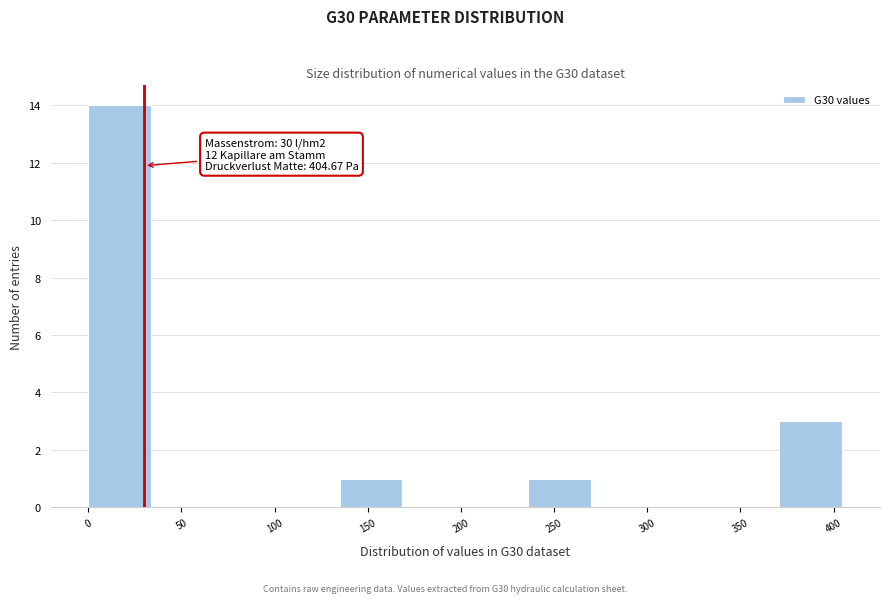

Over which range of the x-axis is the bar tallest?

0 to 35